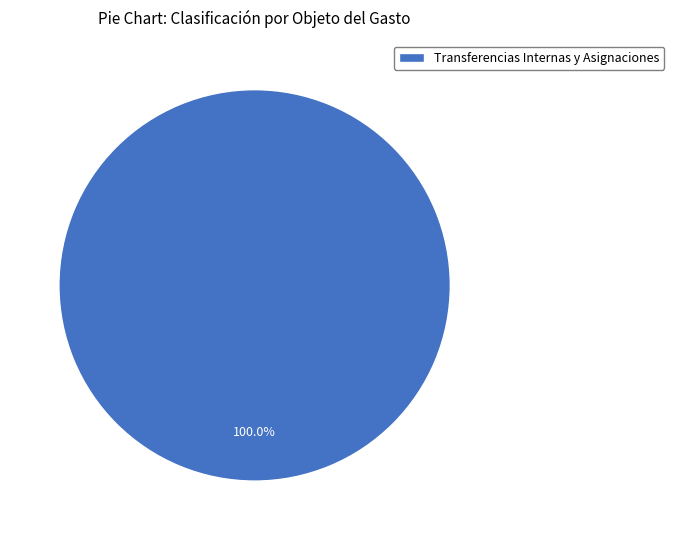

Rank the categories by value from lowest to highest.

Transferencias Internas y Asignaciones